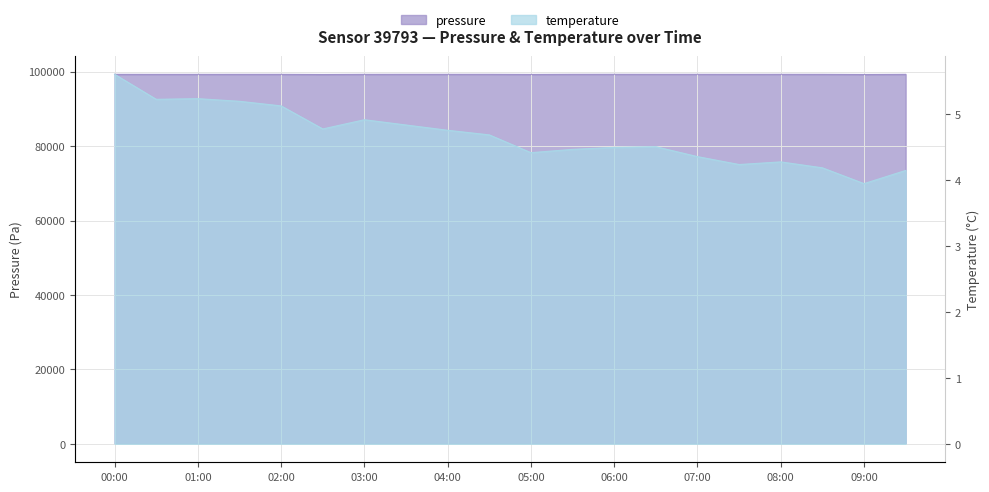

What is the label of the 8th point from the left?

03:30